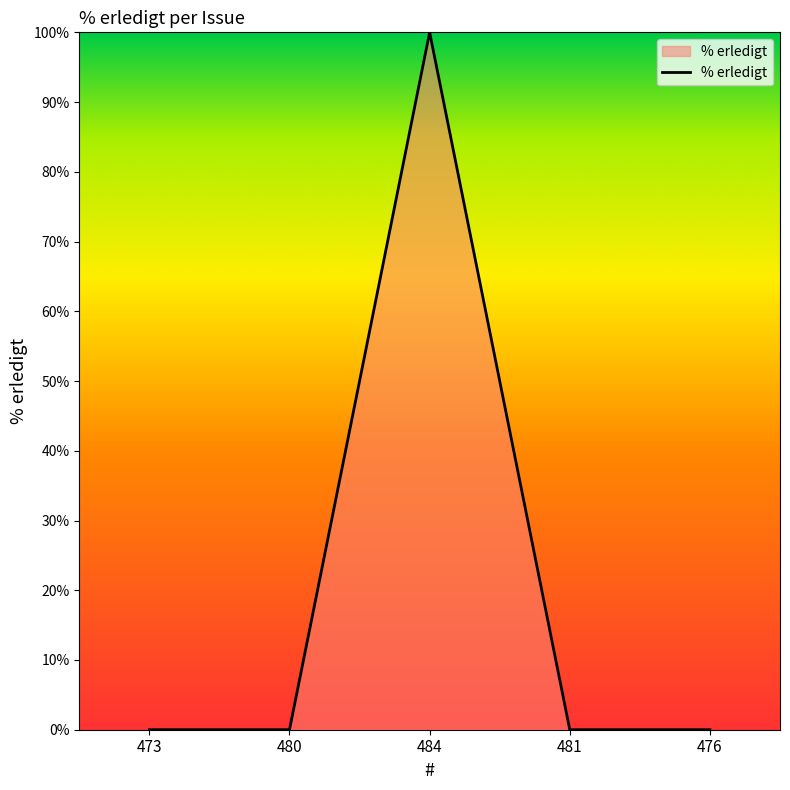

What is the greatest value displayed?

100